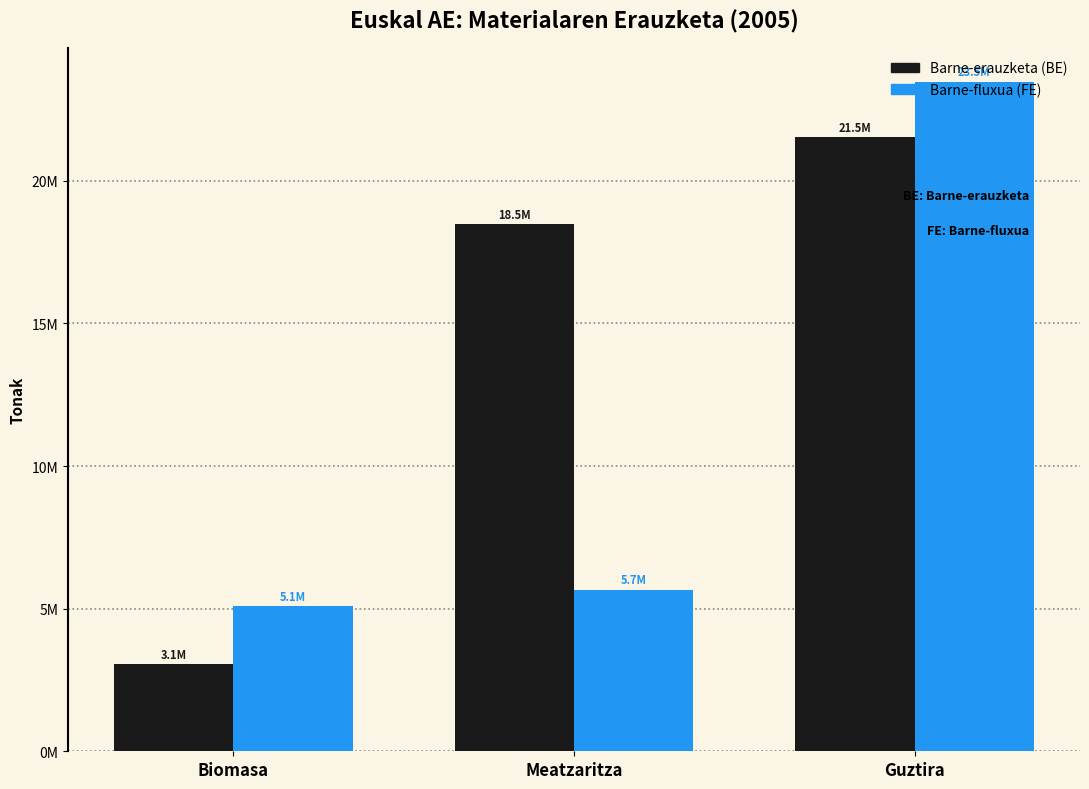

Does the chart contain stacked bars?

No